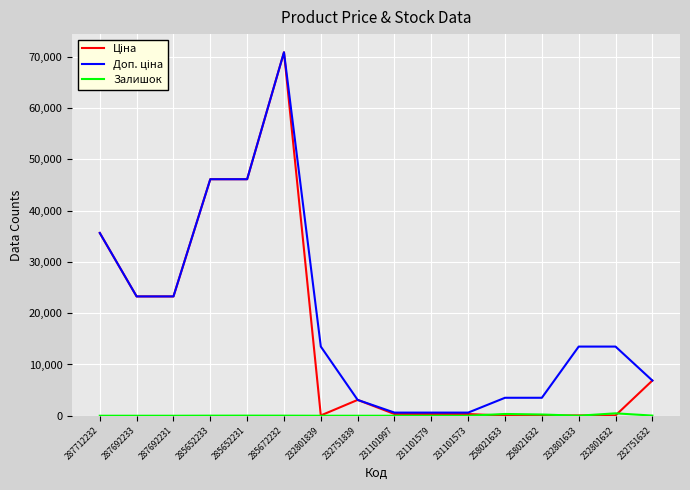

How many categories are shown in the chart?

16